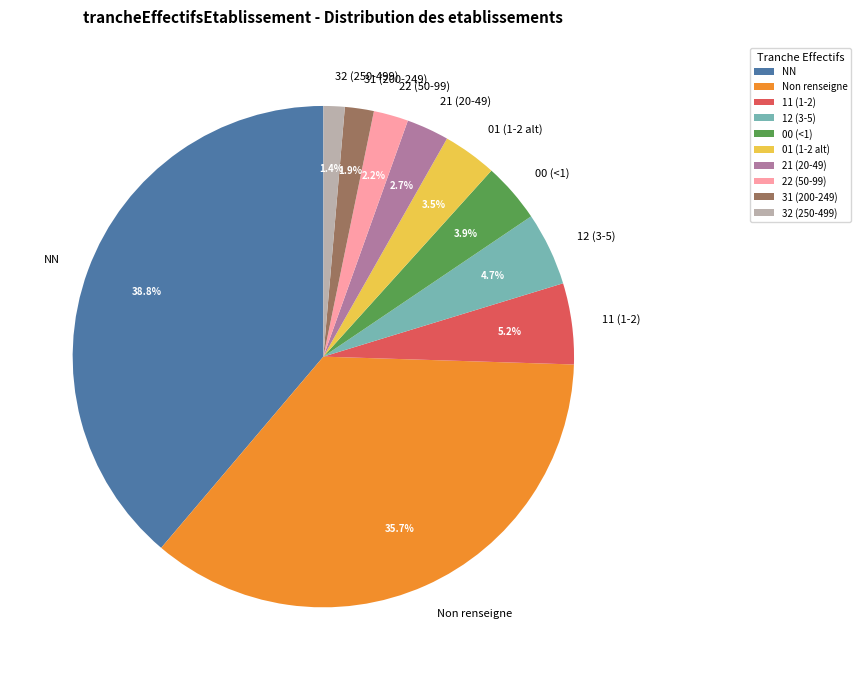

Does 22 (50-99) represent more than half of the total?

No